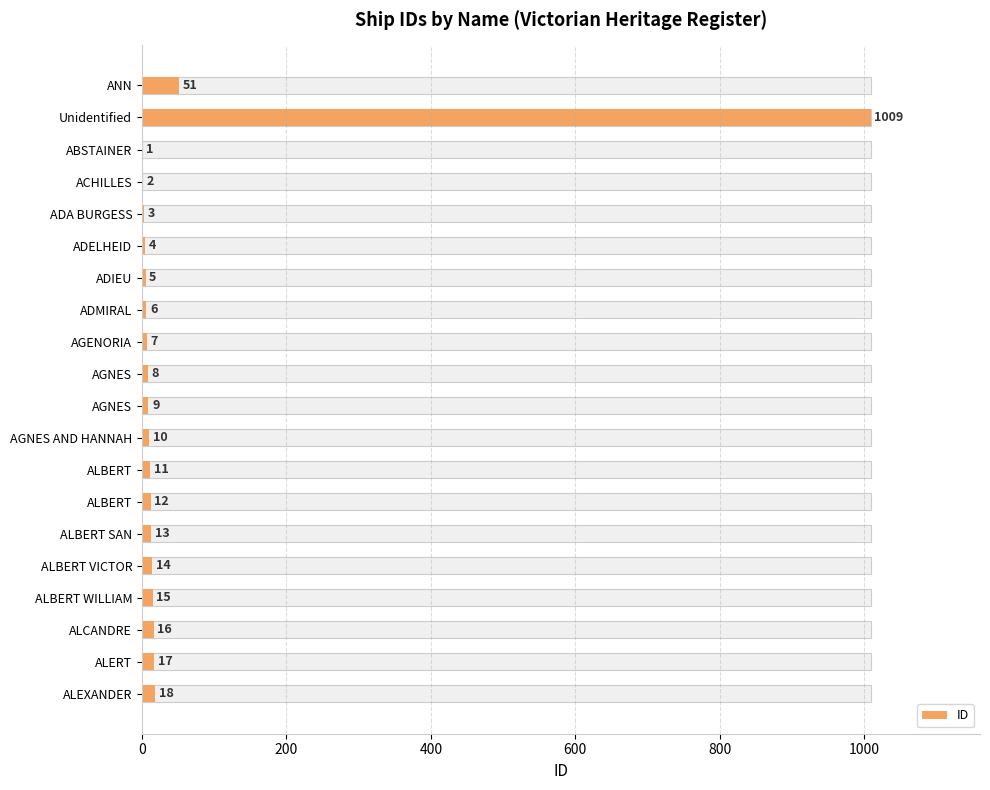

How many bars are there in total?

20